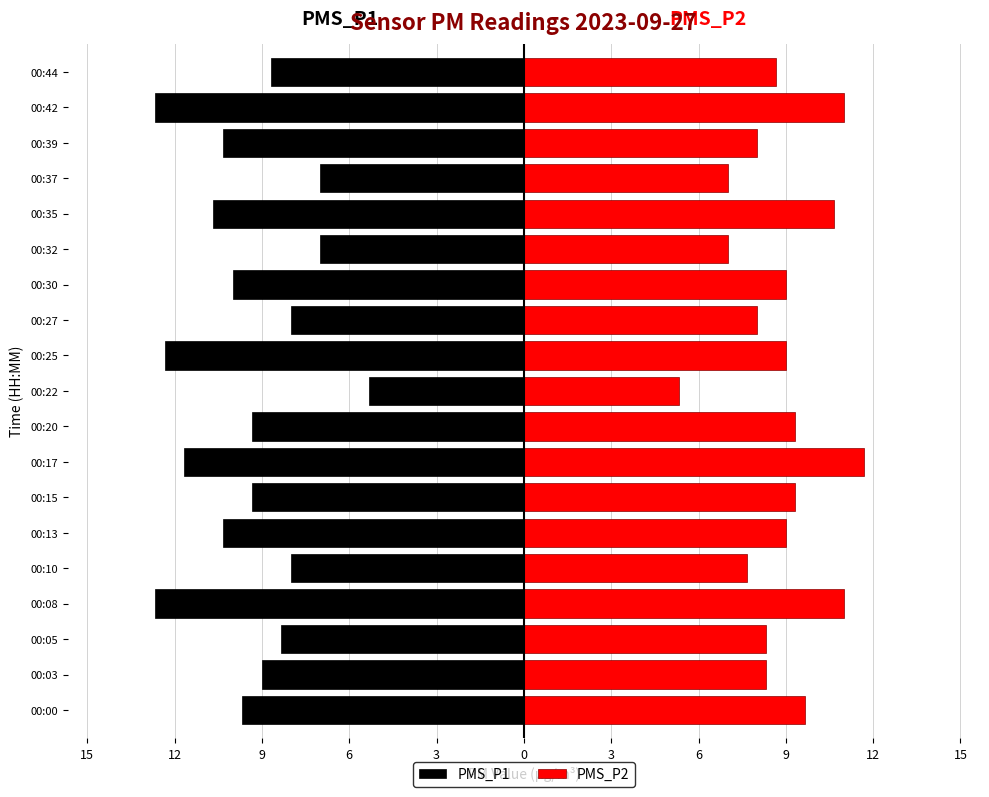

What are all the series names shown in the legend?

PMS_P1, PMS_P2